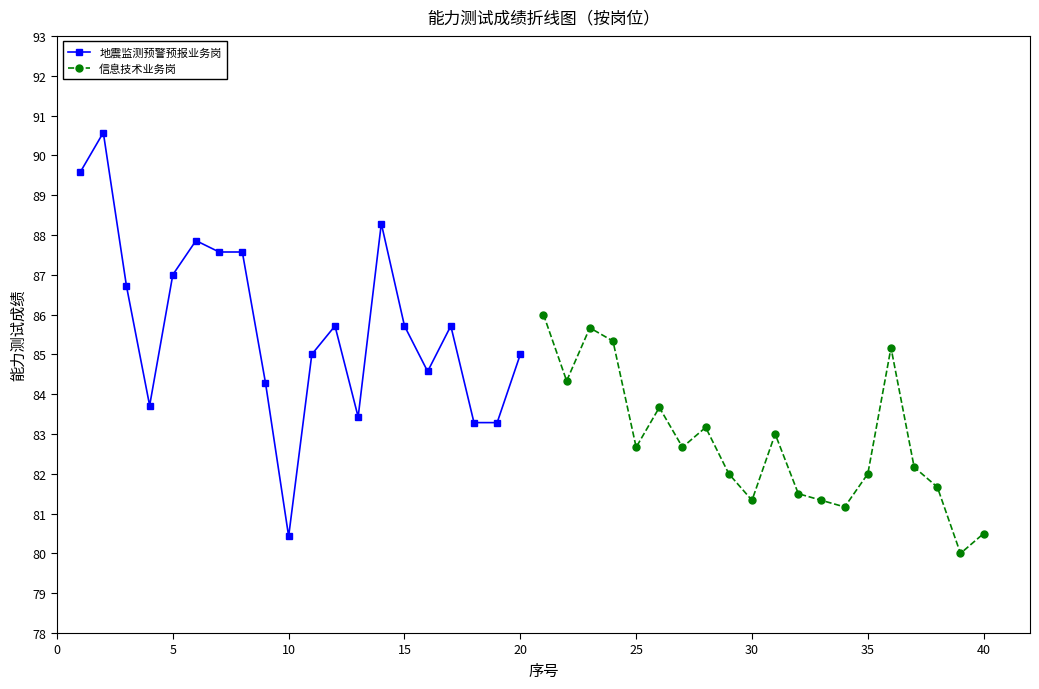

The 地震监测预警预报业务岗 series shows 87.0 at 5. True or false?

True